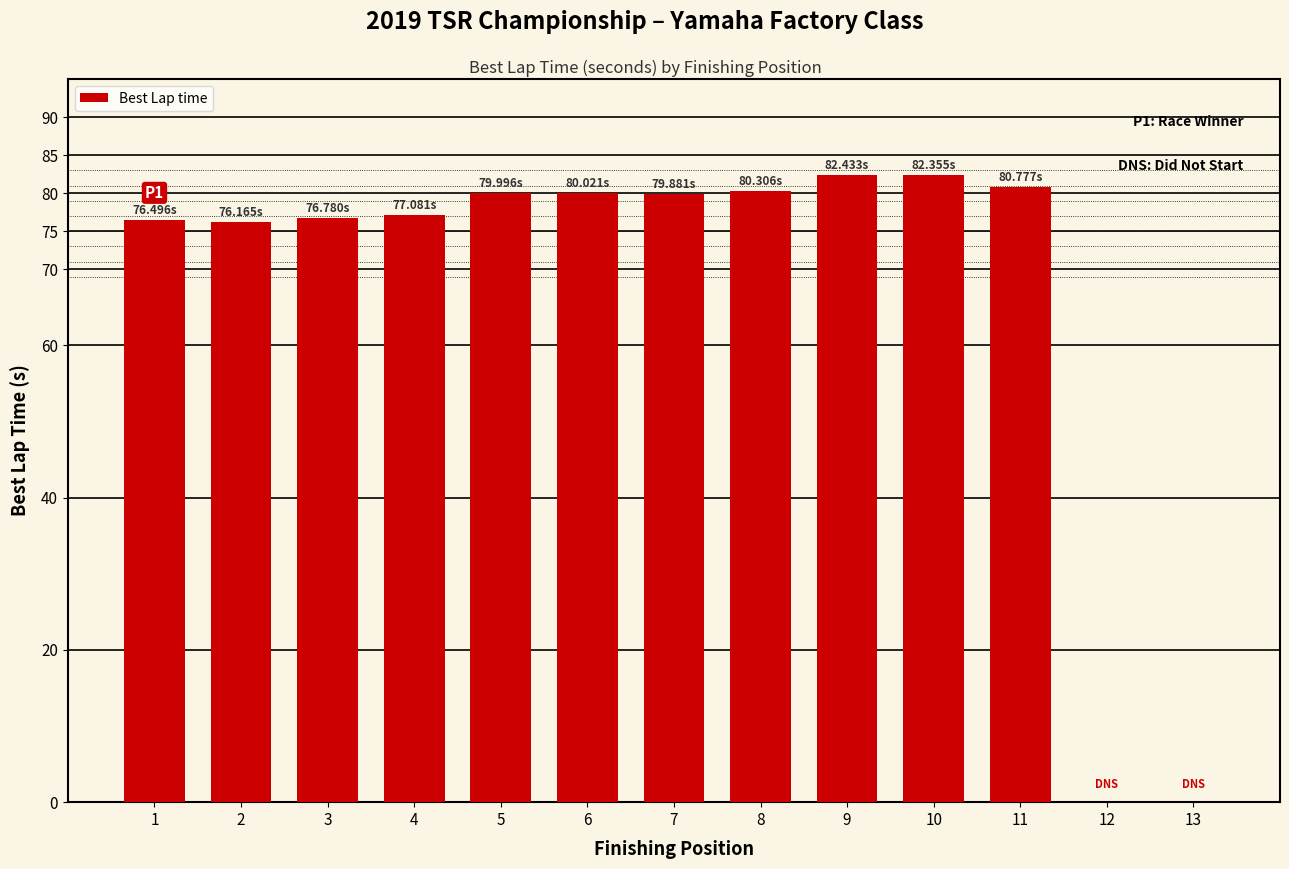

How many bars are there in total?

11